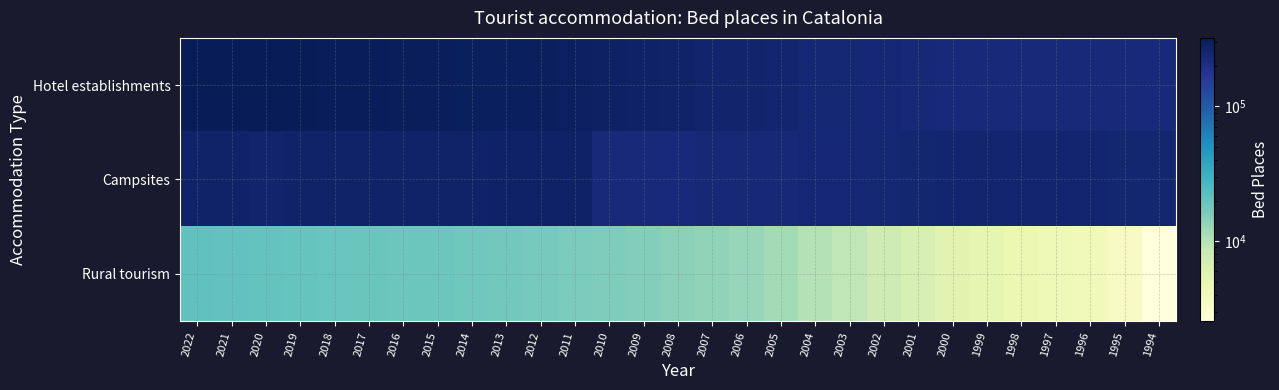

Rank the series by their maximum value, from lowest to highest.

Rural tourism, Campsites, Hotel establishments